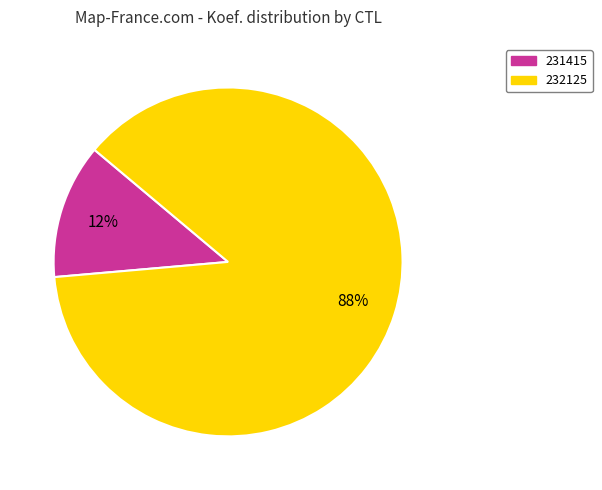

What is the largest slice in the pie chart?

232125